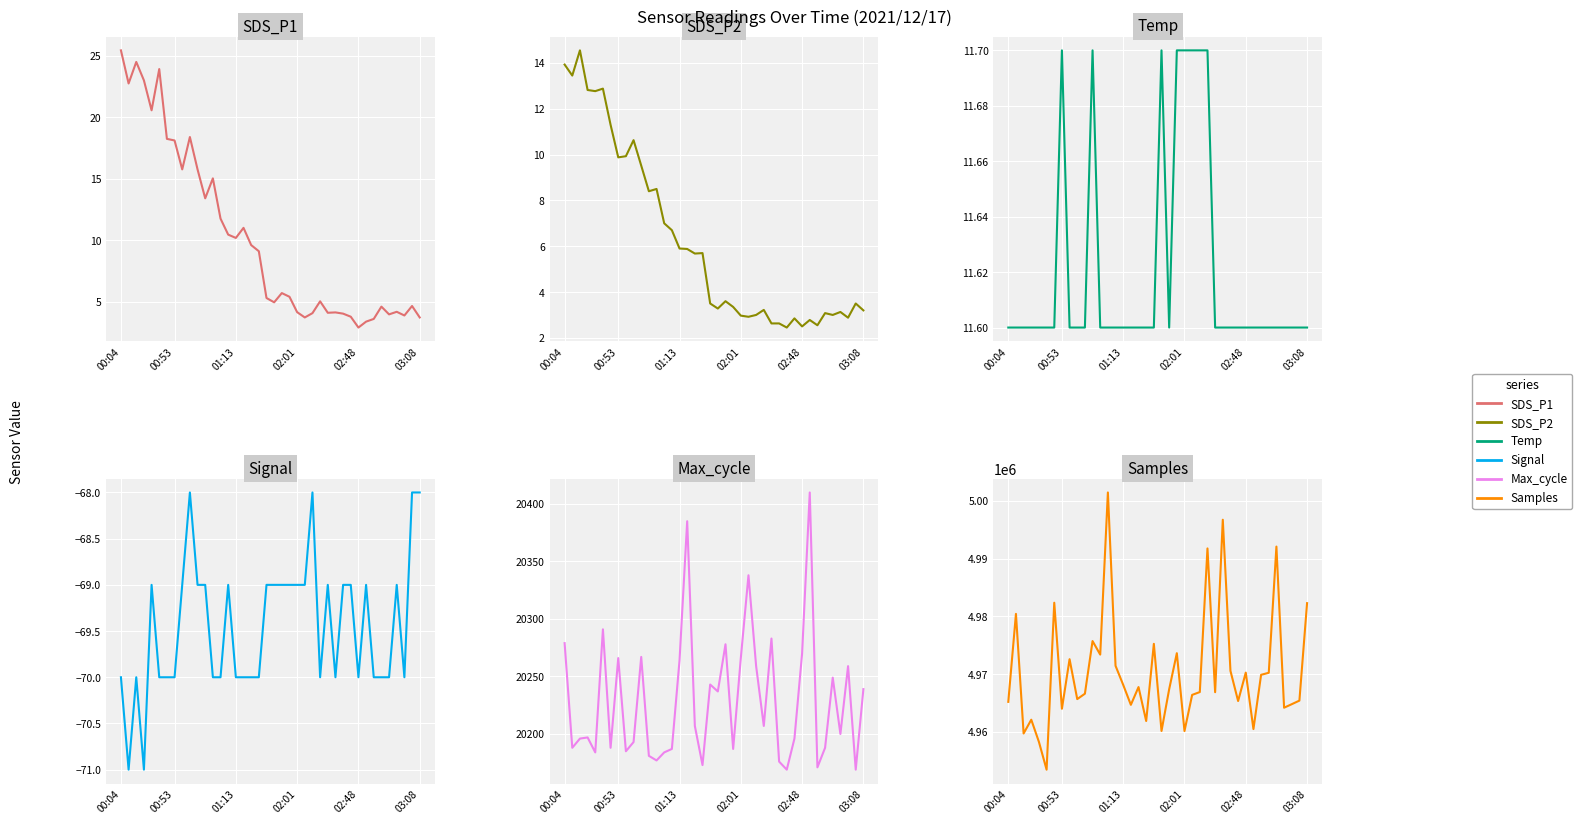

True or false: Temp has more than 1 points higher than both neighbors.

True